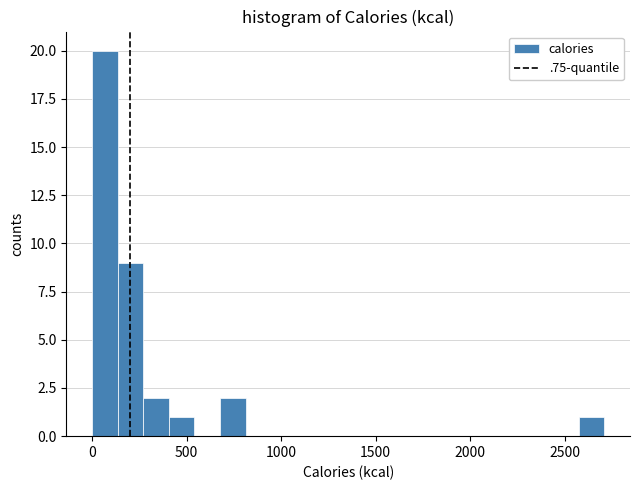

Around what value on the x-axis is the tallest bar? Give the approximate position of its centre, as read against the axis.

50